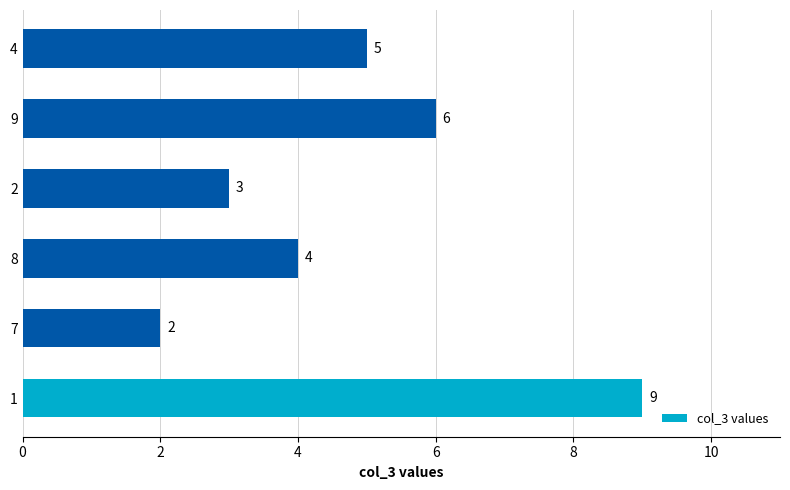

The chart shows a value of 9 at 4. True or false?

False